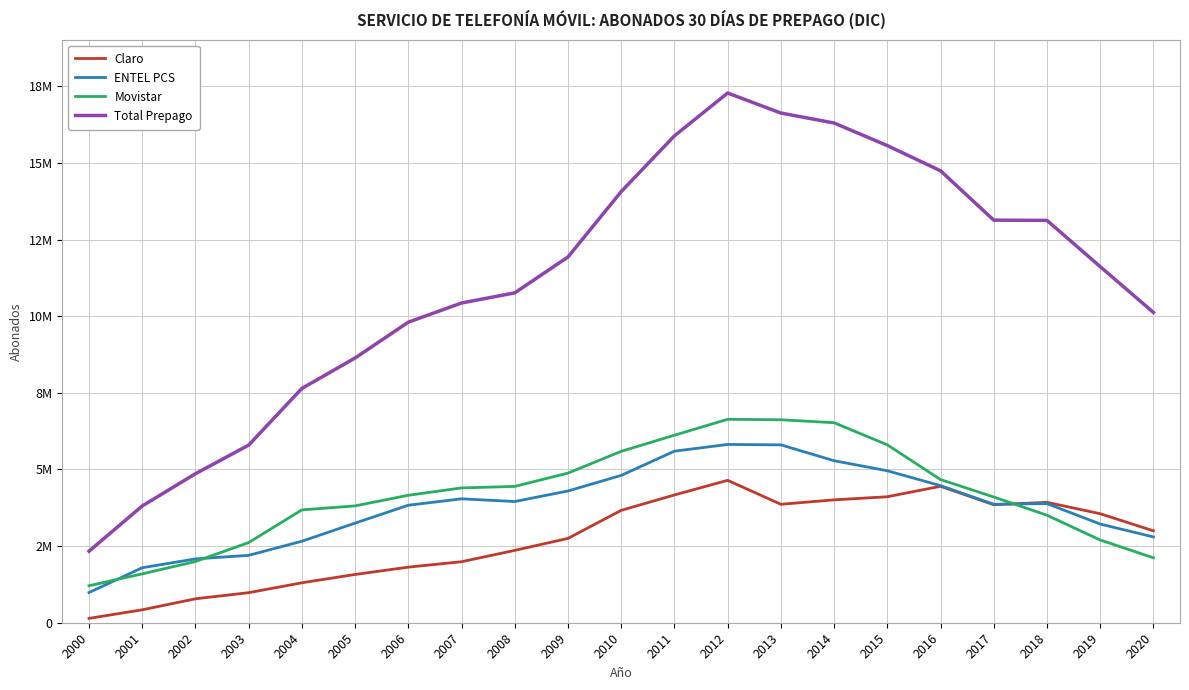

Rank the series by their maximum value, from highest to lowest.

Total Prepago, Movistar, ENTEL PCS, Claro